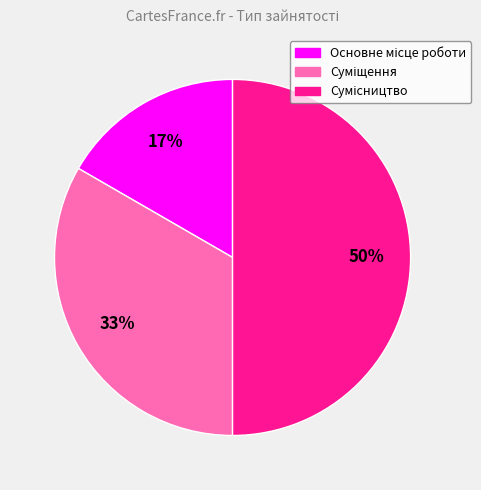

To the nearest percent, what is the average slice percentage?

33%